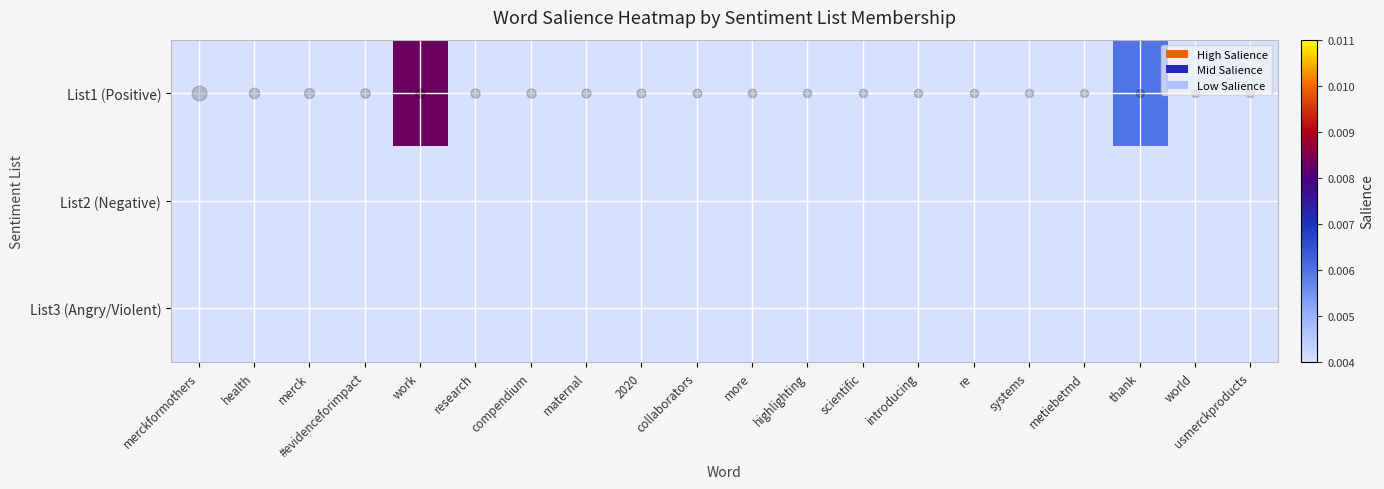

Which label corresponds to the smallest value in the chart?

thank